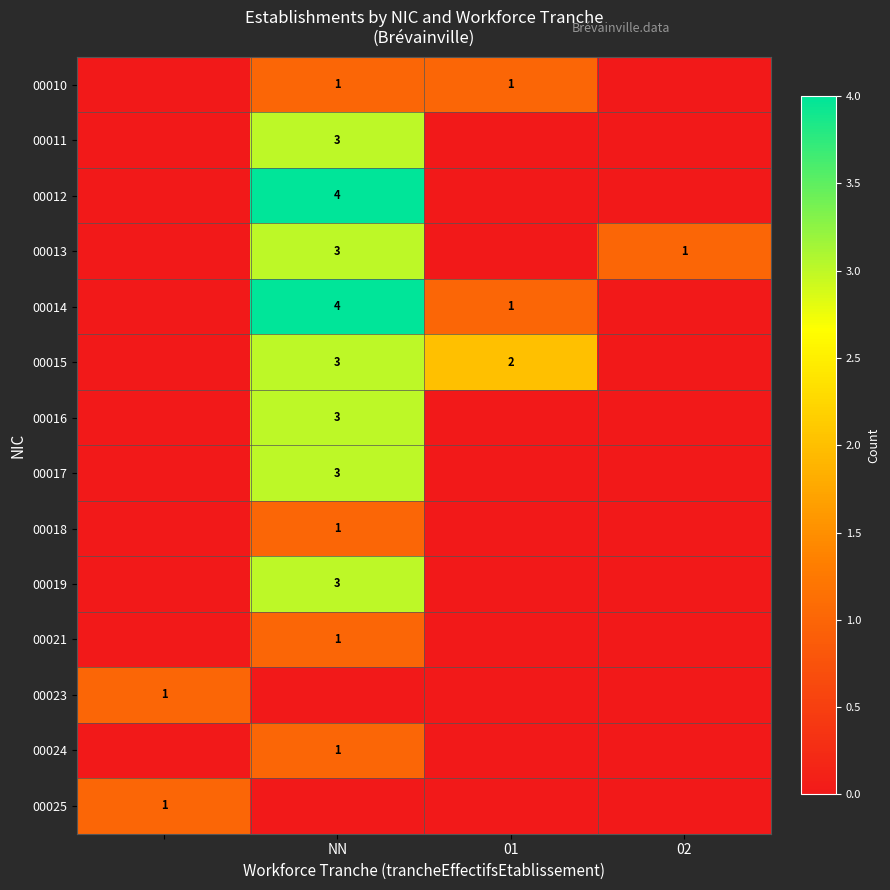

Is it true that 00021 equals 0 at NN?

False